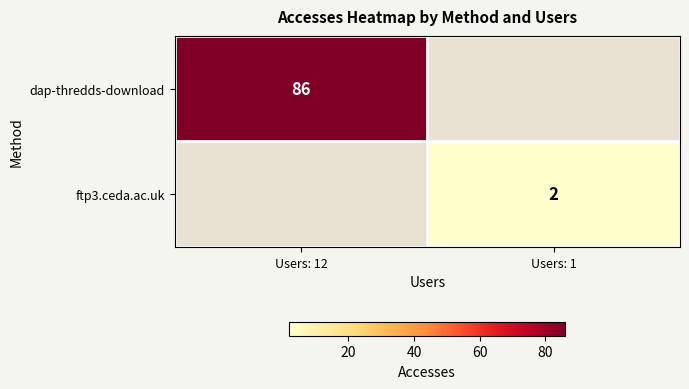

The ftp3.ceda.ac.uk series shows 1 at Users: 1. True or false?

False